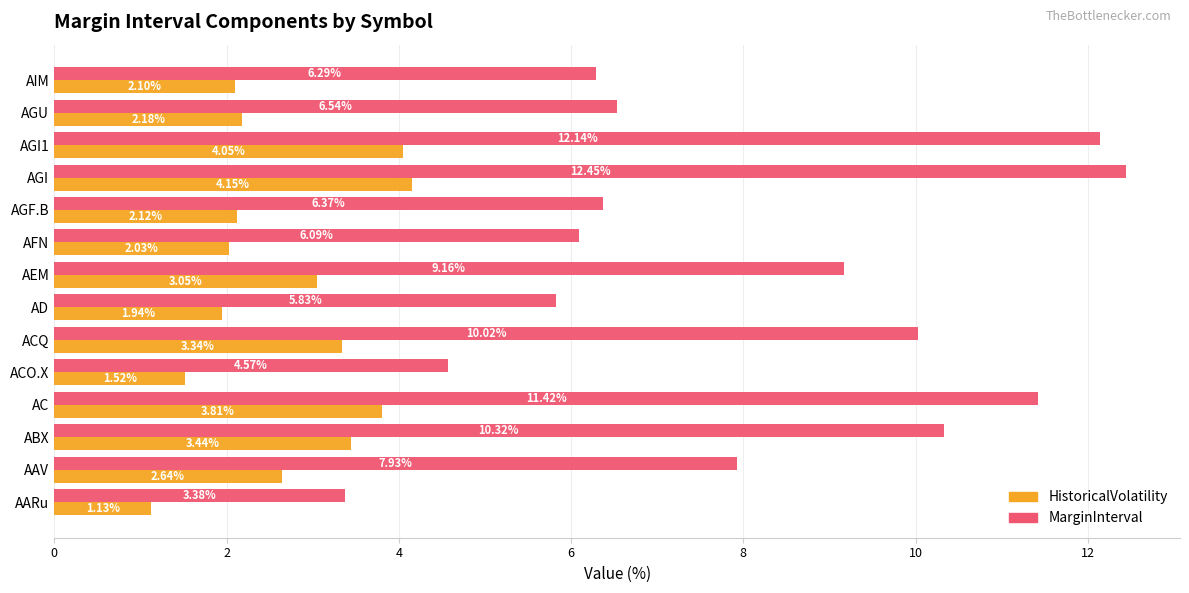

Between AARu and AD, which series saw the biggest shift?

MarginInterval